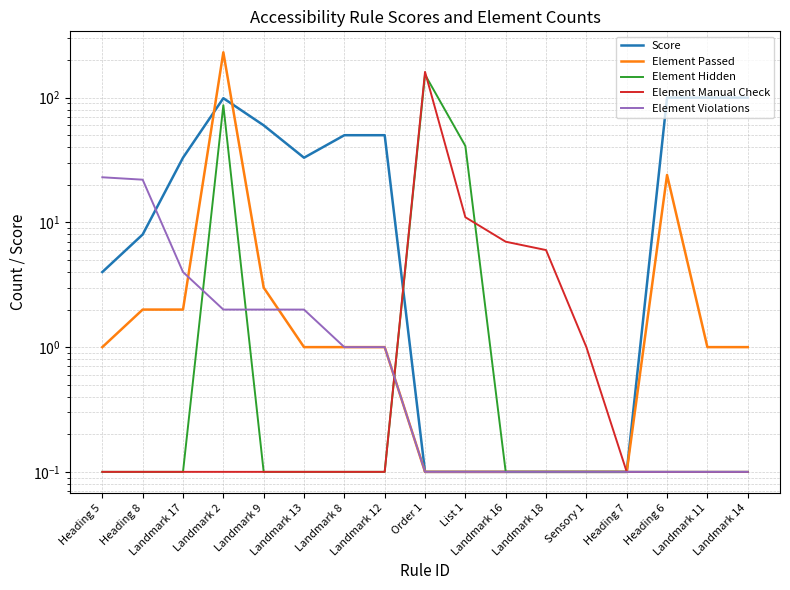

Count the number of data series in this chart.

5